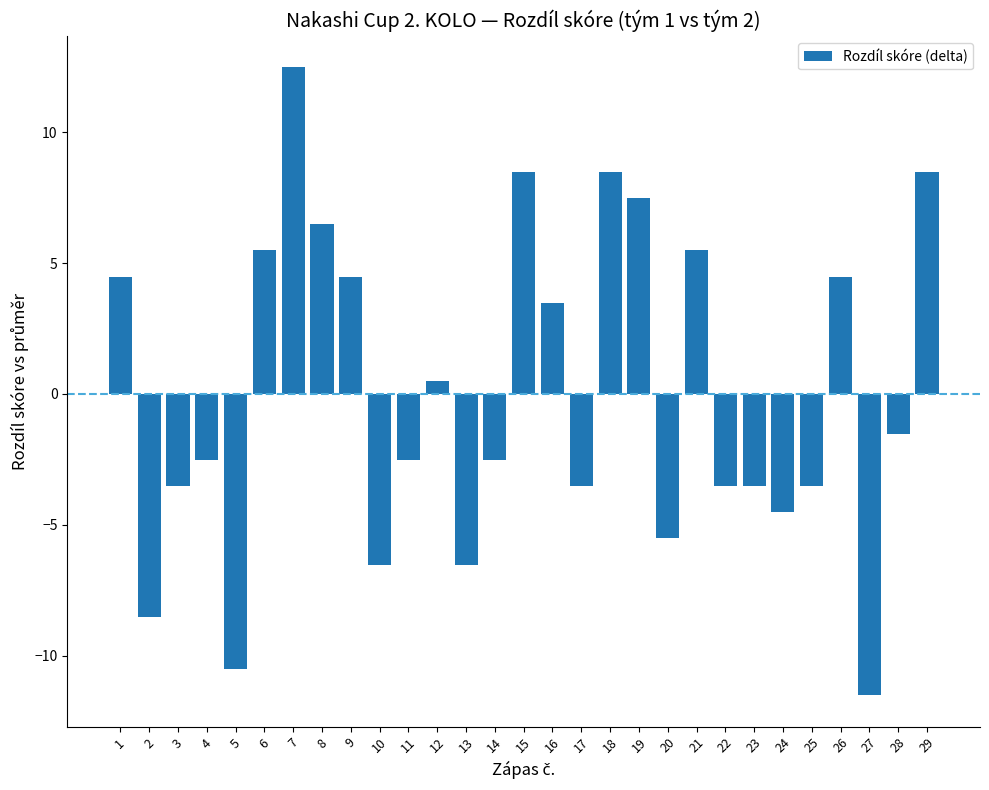

At which category does the chart reach its peak across all series?

7